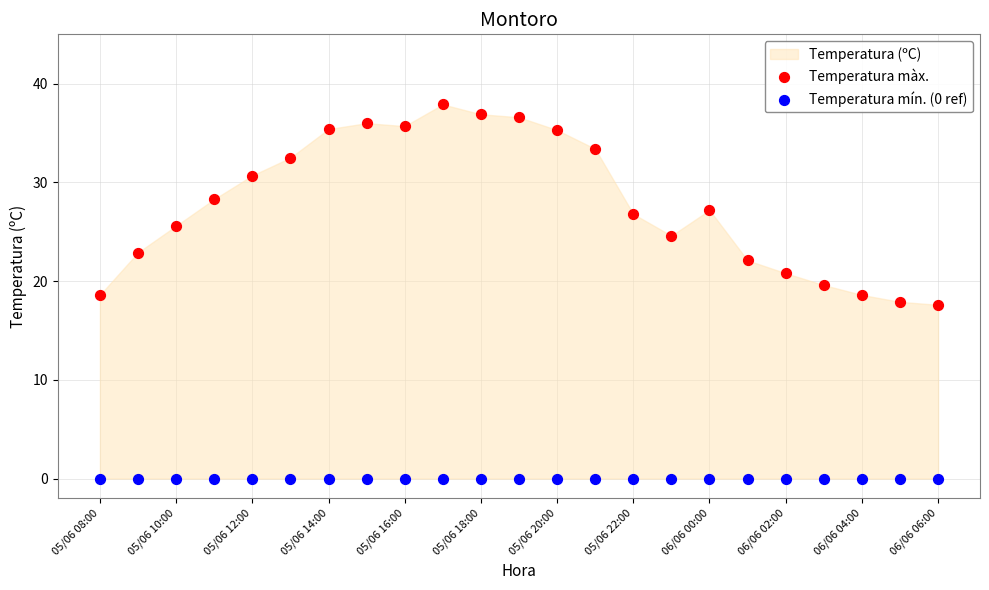

Which series reaches the maximum Y coordinate?

Temperatura màx.